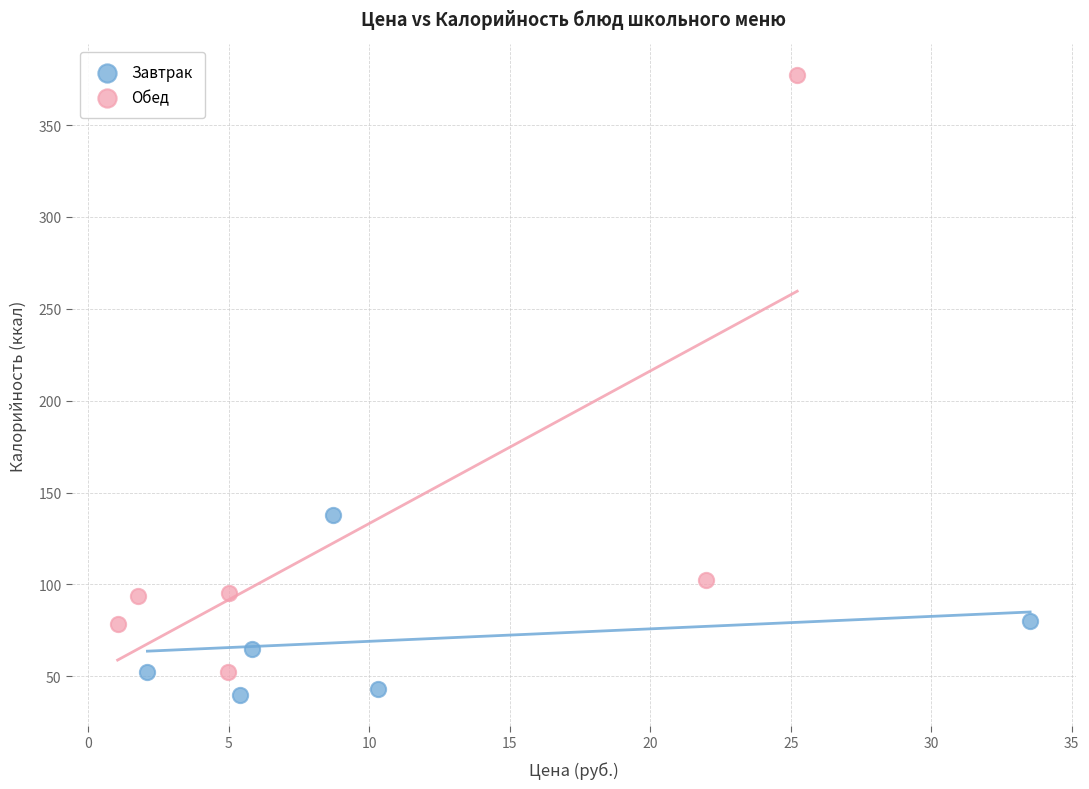

Which series contains the lowest Y value?

Завтрак